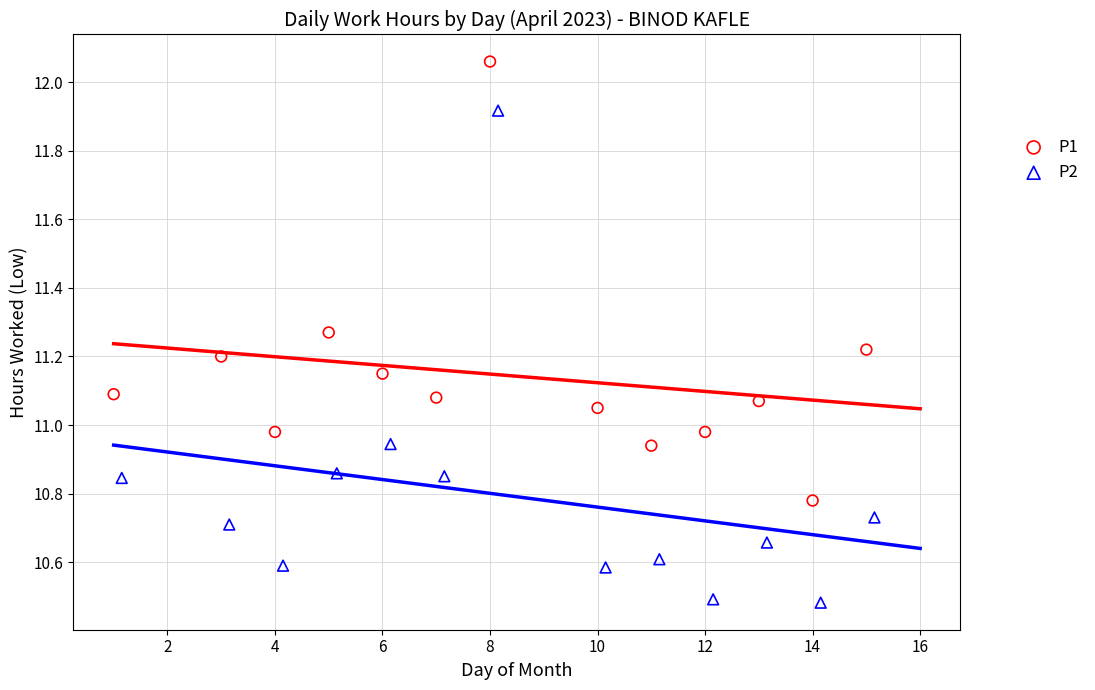

Which series has the largest Y range (max minus min)?

P2